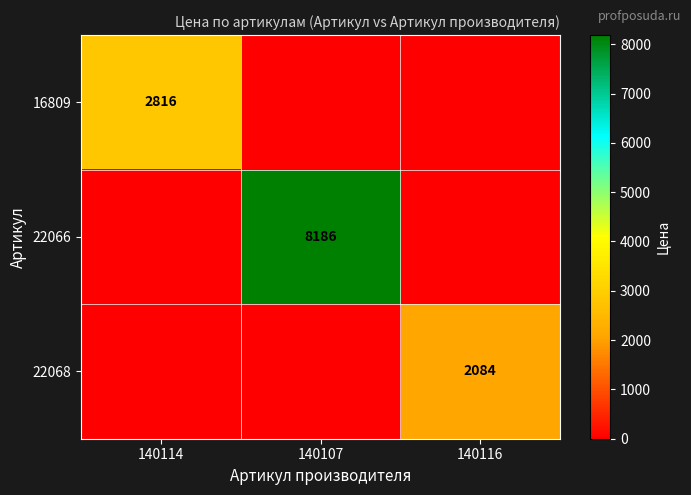

What is the total value across all series at 140116?

2084